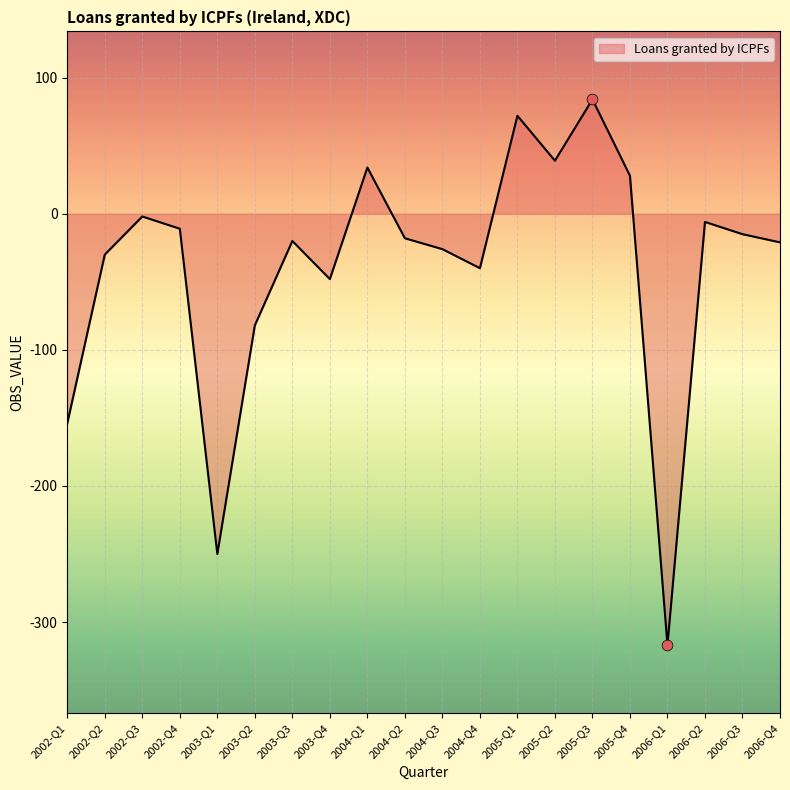

Which has a higher value, 2006-Q4 or 2006-Q1?

2006-Q4